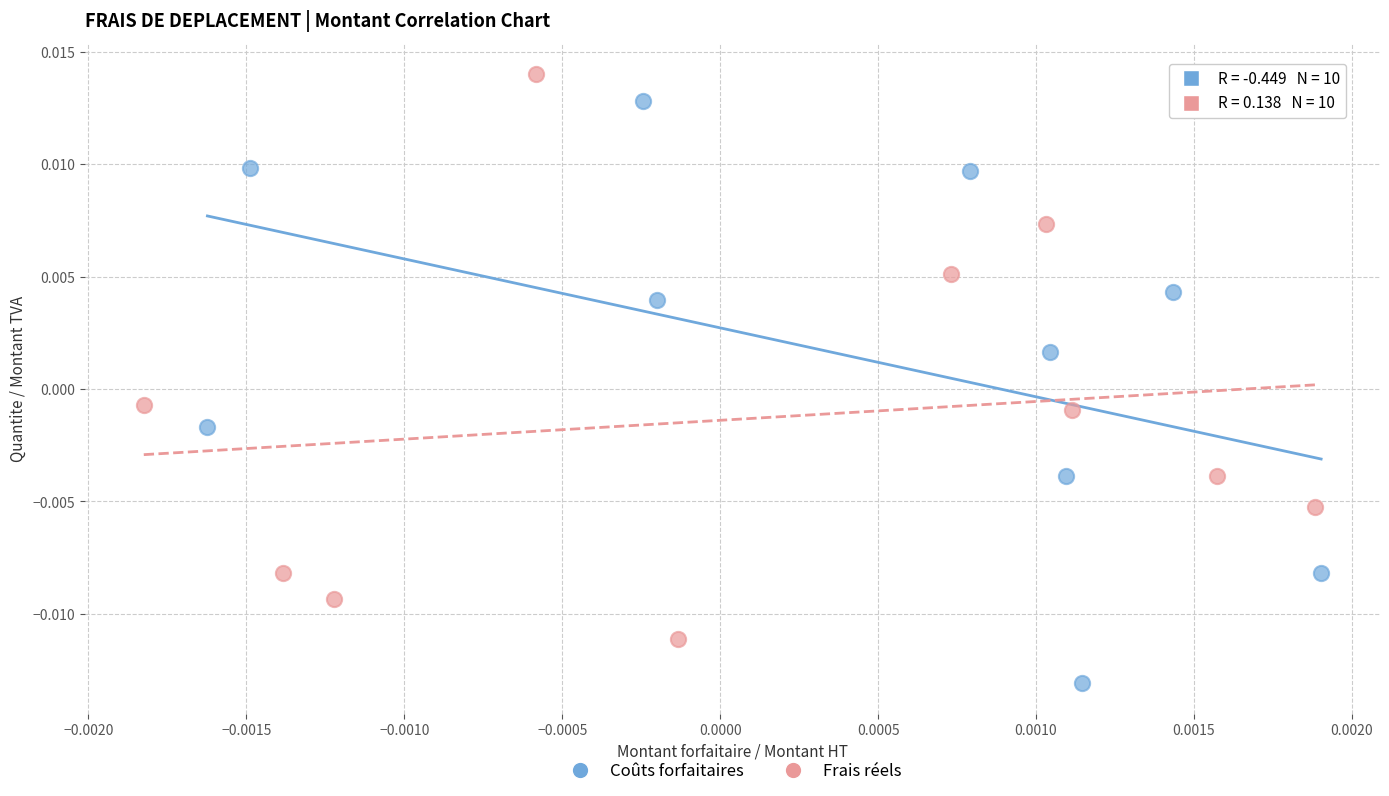

What are all the series names shown in the legend?

Coûts forfaitaires, Frais réels